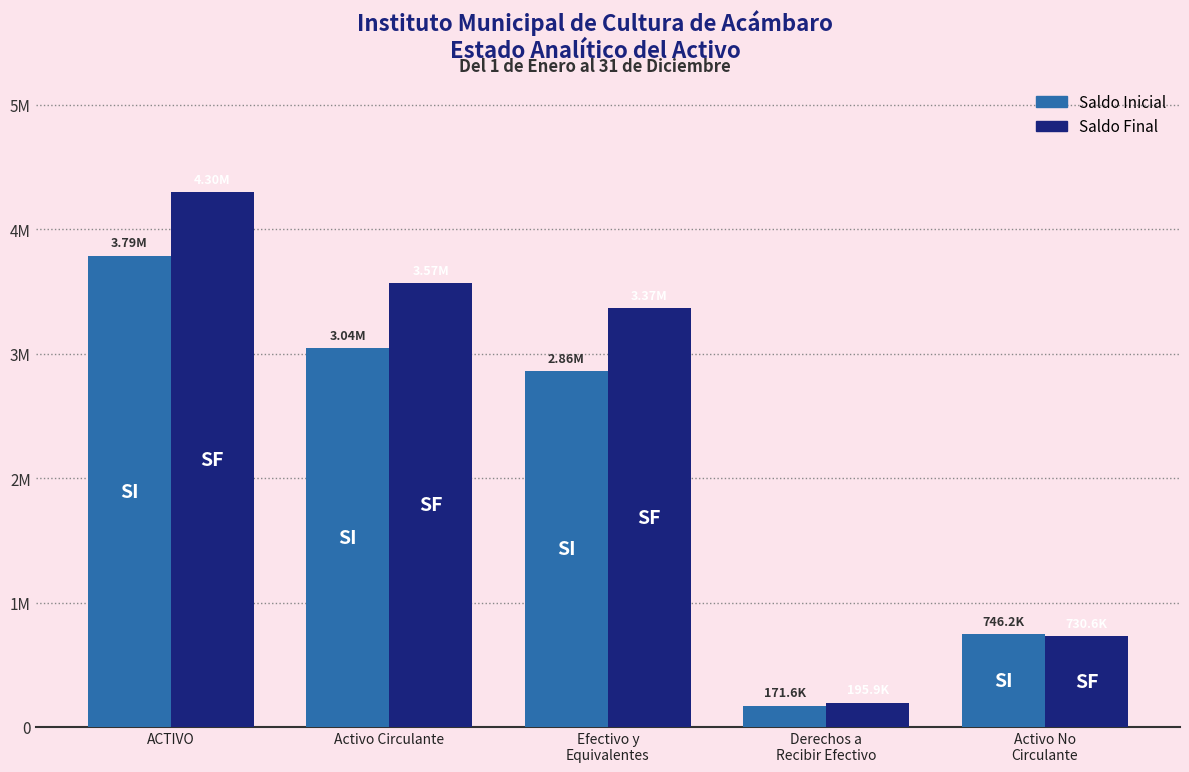

Which series changed the most between Derechos a
Recibir Efectivo and Activo No
Circulante?

Saldo Inicial